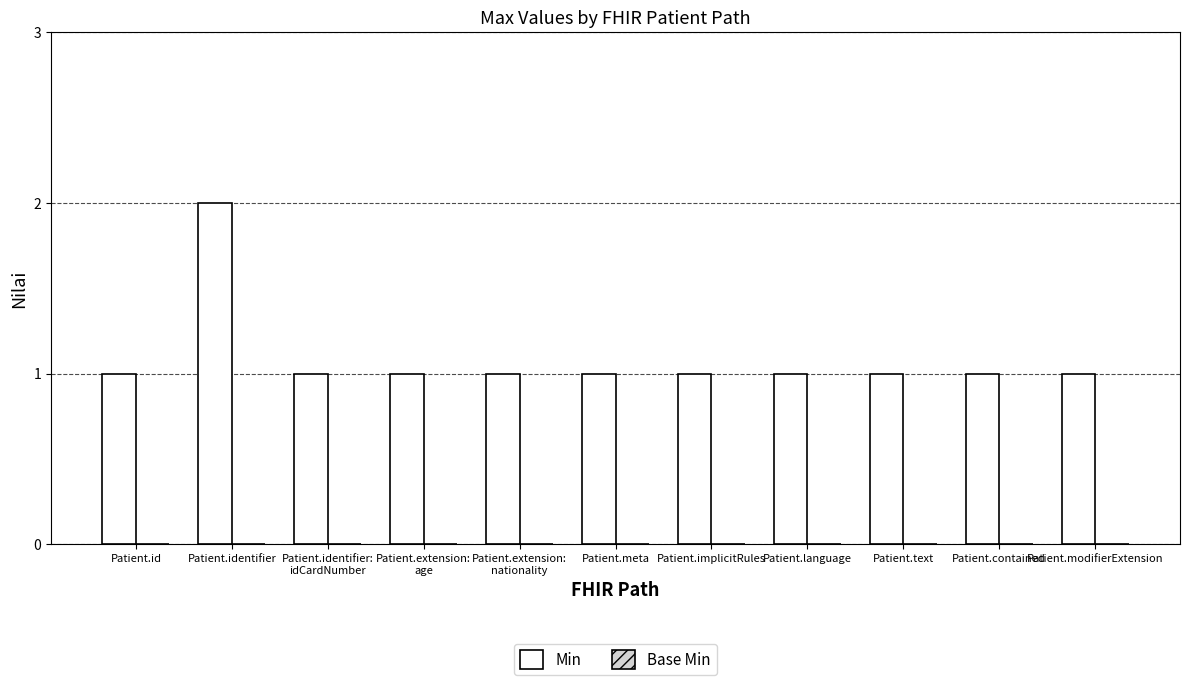

What is the label of the 3rd bar from the right?

Patient.text